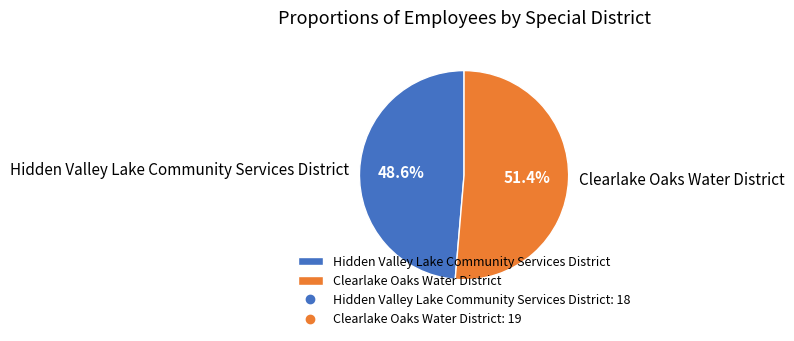

To the nearest percent, what is the combined percentage of Clearlake Oaks Water District and Hidden Valley Lake Community Services District?

100%